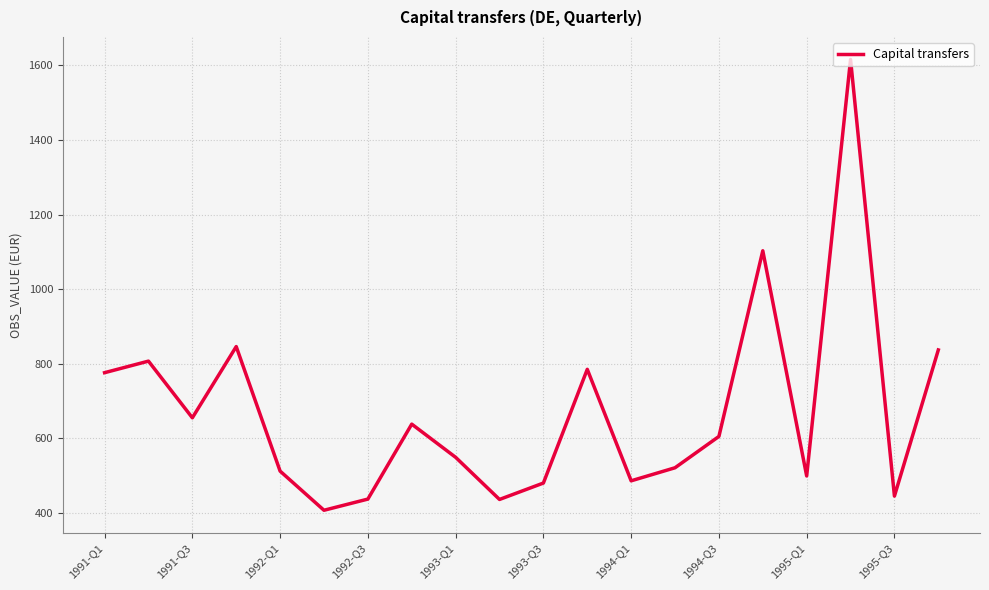

What is the difference between the maximum and minimum values?

1209